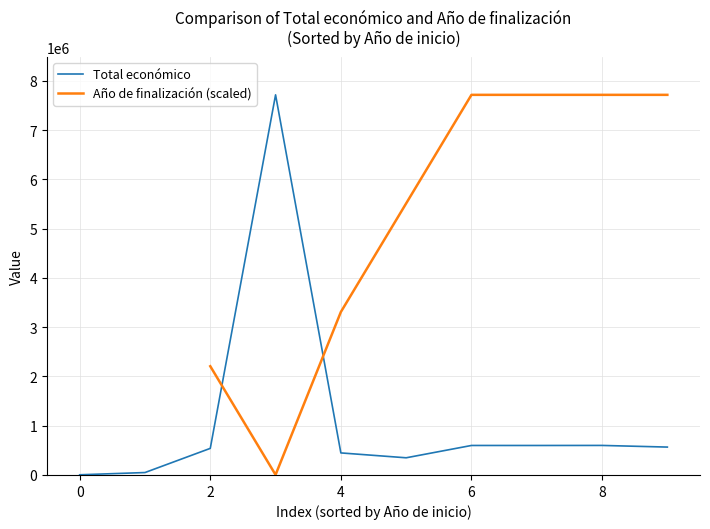

What is the difference between the maximum and minimum values in the Total económico series?

7713331